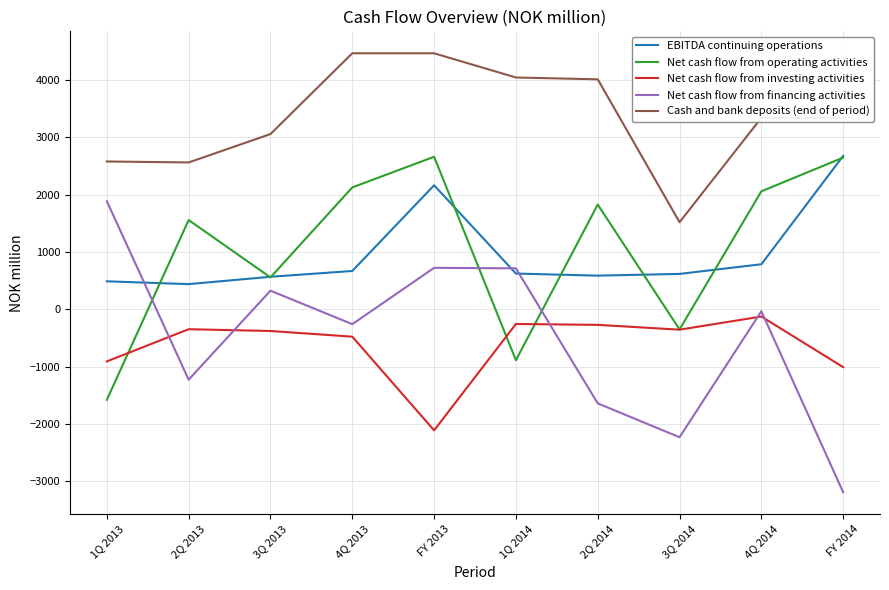

Count the number of categories in the chart.

10